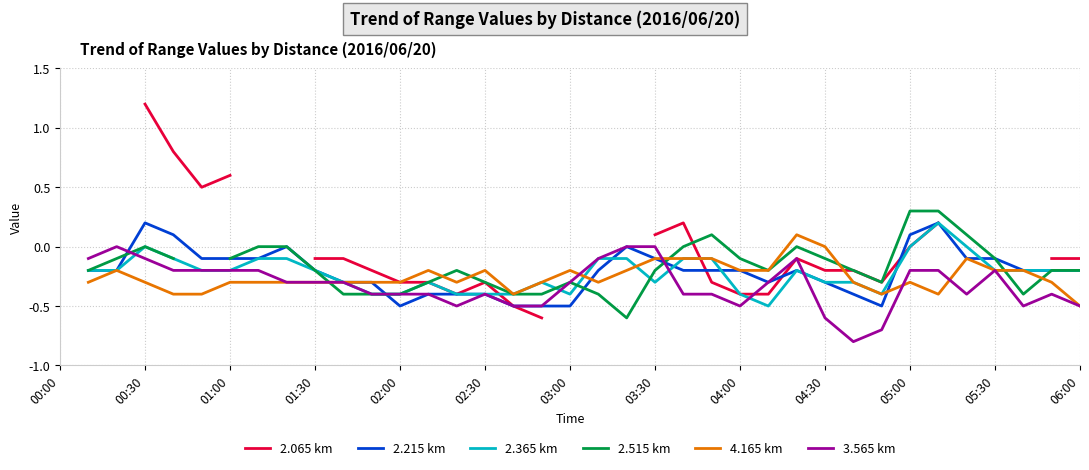

What value does the 4.165 km series have at 13?

-0.2